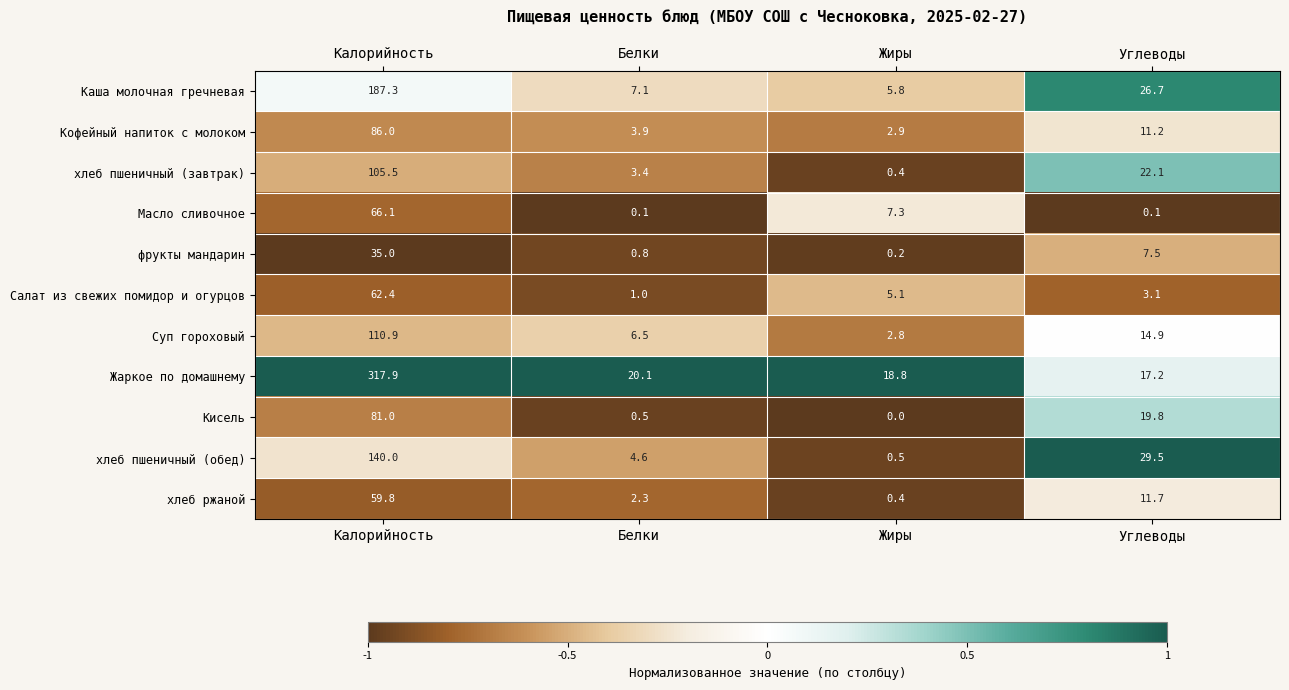

Count the number of data series in this chart.

11